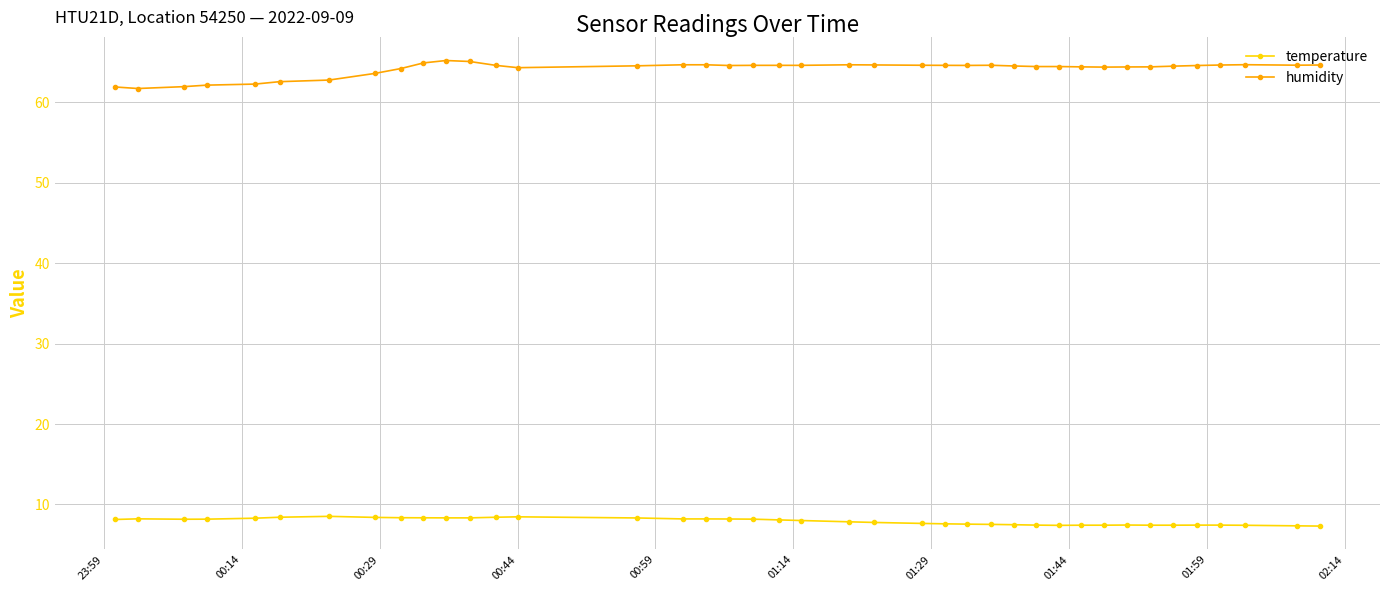

What is the difference between the second highest and second lowest values in the humidity series?

3.2